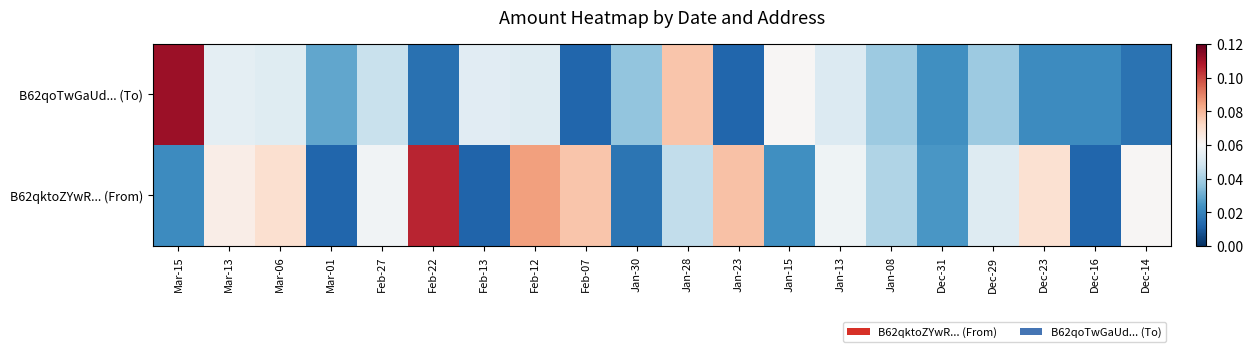

Reading left to right, extract all data points from this chart.

B62qktoZYwR... (From): Mar-15=0.0	Mar-13=0.1	Mar-06=0.1	Mar-01=0.0	Feb-27=0.1	Feb-22=0.1	Feb-13=0.0	Feb-12=0.1	Feb-07=0.1	Jan-30=0.0	Jan-28=0.0	Jan-23=0.1	Jan-15=0.0	Jan-13=0.1	Jan-08=0.0	Dec-31=0.0	Dec-29=0.1	Dec-23=0.1	Dec-16=0.0	Dec-14=0.1
B62qoTwGaUd... (To): Mar-15=0.1	Mar-13=0.1	Mar-06=0.1	Mar-01=0.0	Feb-27=0.0	Feb-22=0.0	Feb-13=0.1	Feb-12=0.1	Feb-07=0.0	Jan-30=0.0	Jan-28=0.1	Jan-23=0.0	Jan-15=0.1	Jan-13=0.1	Jan-08=0.0	Dec-31=0.0	Dec-29=0.0	Dec-23=0.0	Dec-16=0.0	Dec-14=0.0